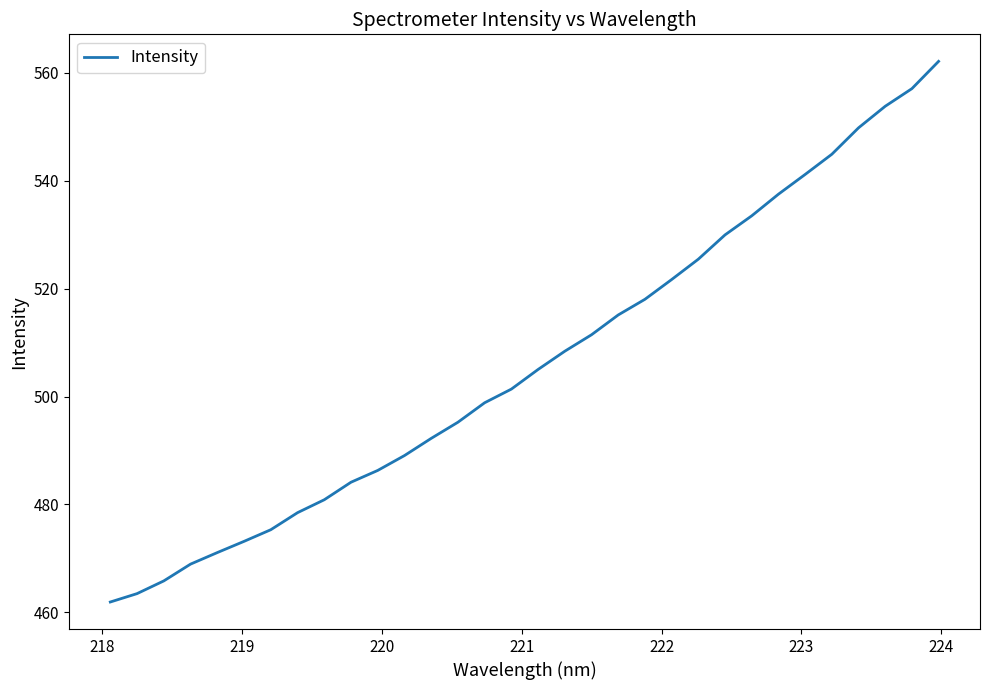

What is the greatest value displayed?

562.1